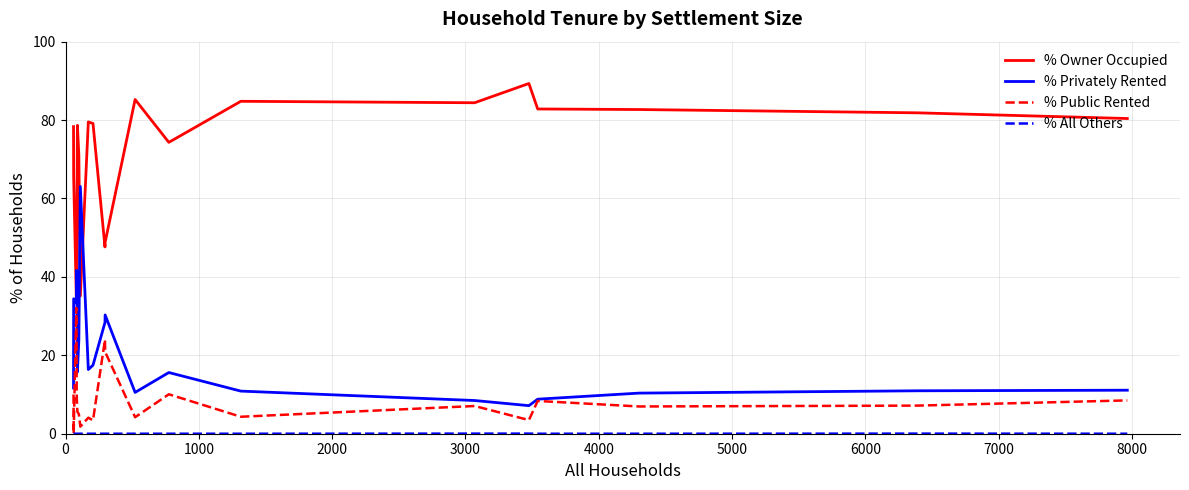

Which series has the largest total across all categories?

% Owner Occupied